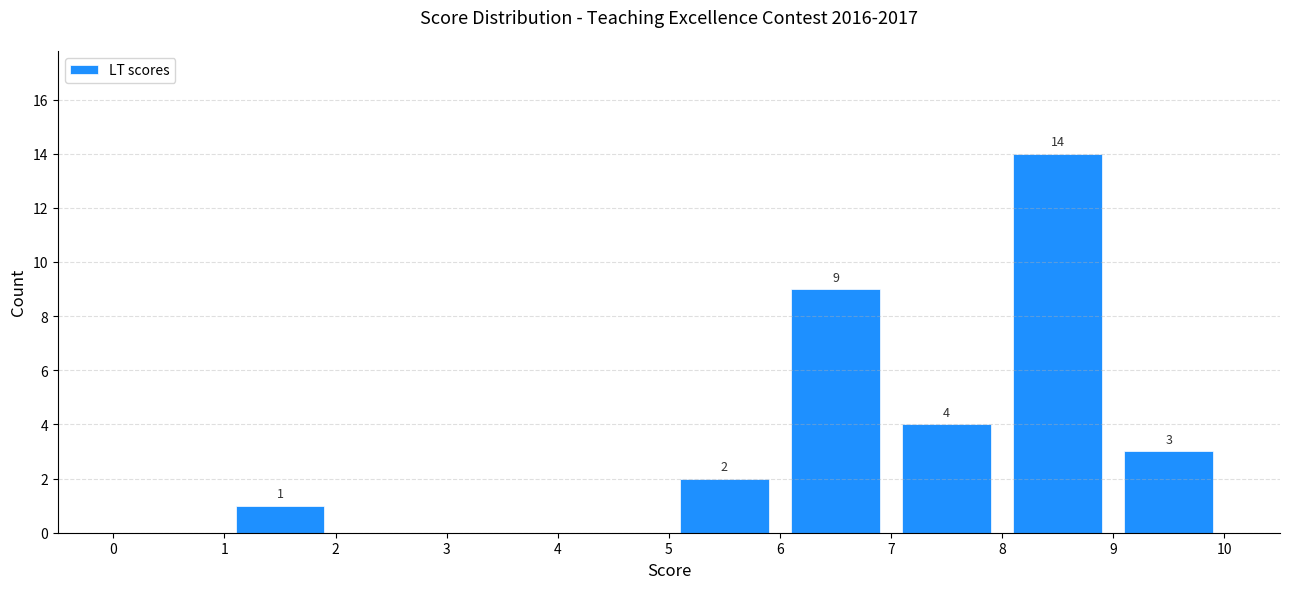

Over which range of the x-axis is the bar tallest?

8 to 9